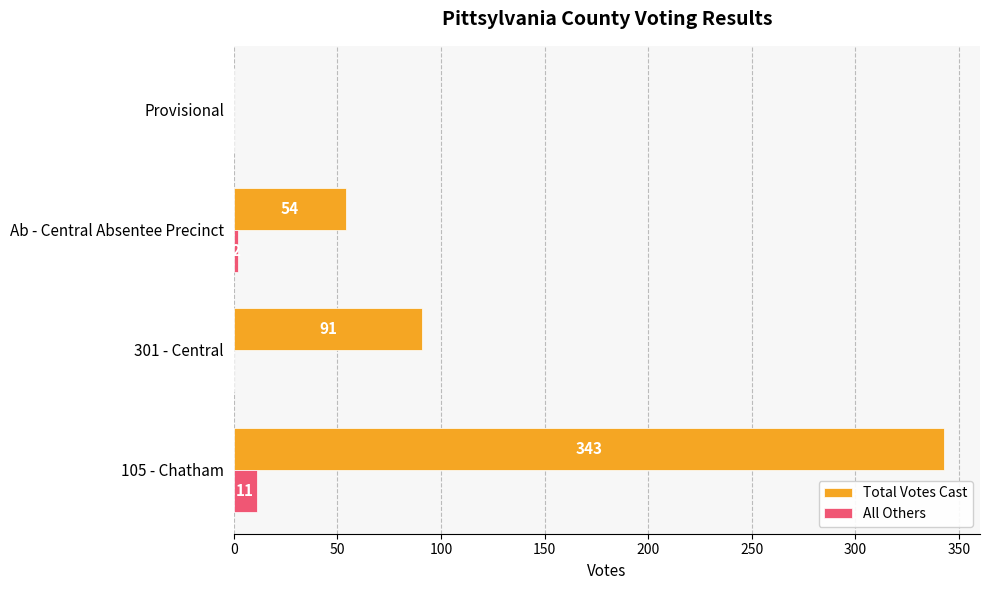

What is the maximum value shown in the chart?

343